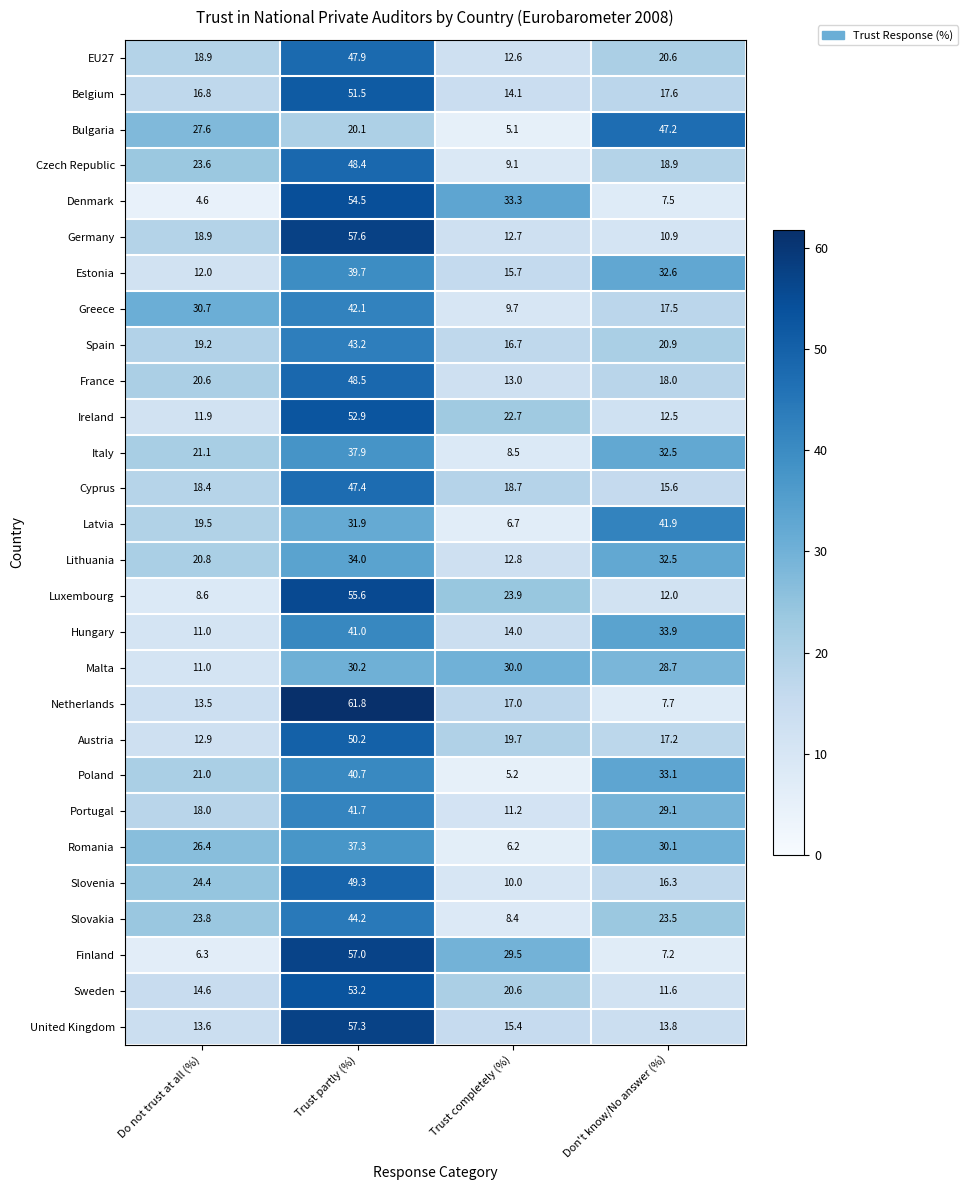

Rank the series at Trust completely (%) from highest to lowest value.

Denmark, Malta, Finland, Luxembourg, Ireland, Sweden, Austria, Cyprus, Netherlands, Spain, Estonia, United Kingdom, Belgium, Hungary, France, Lithuania, Germany, EU27, Portugal, Slovenia, Greece, Czech Republic, Italy, Slovakia, Latvia, Romania, Poland, Bulgaria